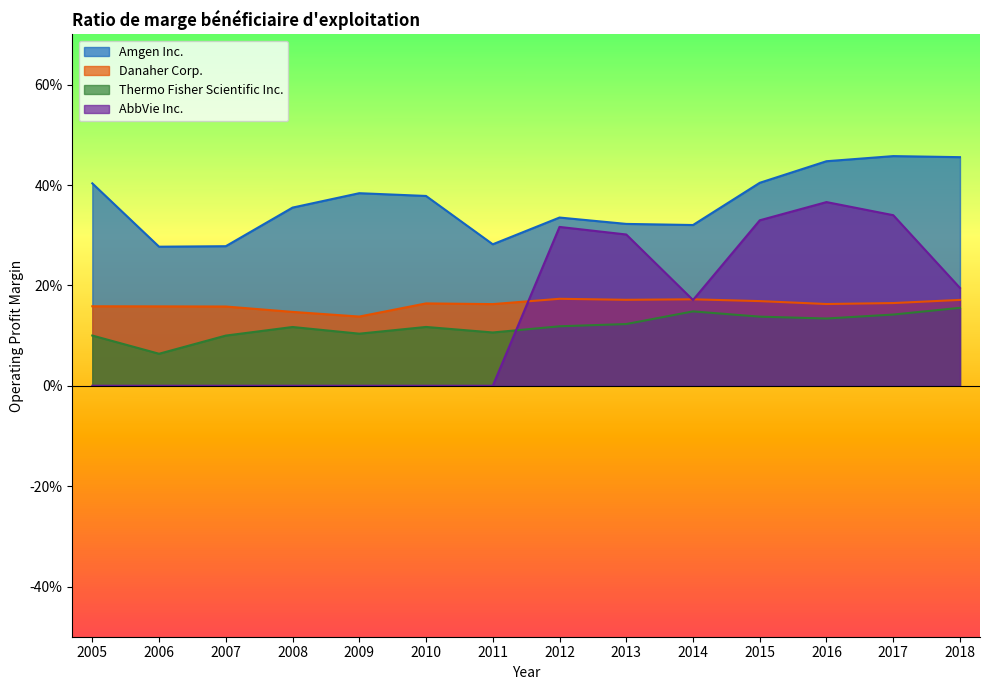

Which series has the largest total across all categories?

Amgen Inc.